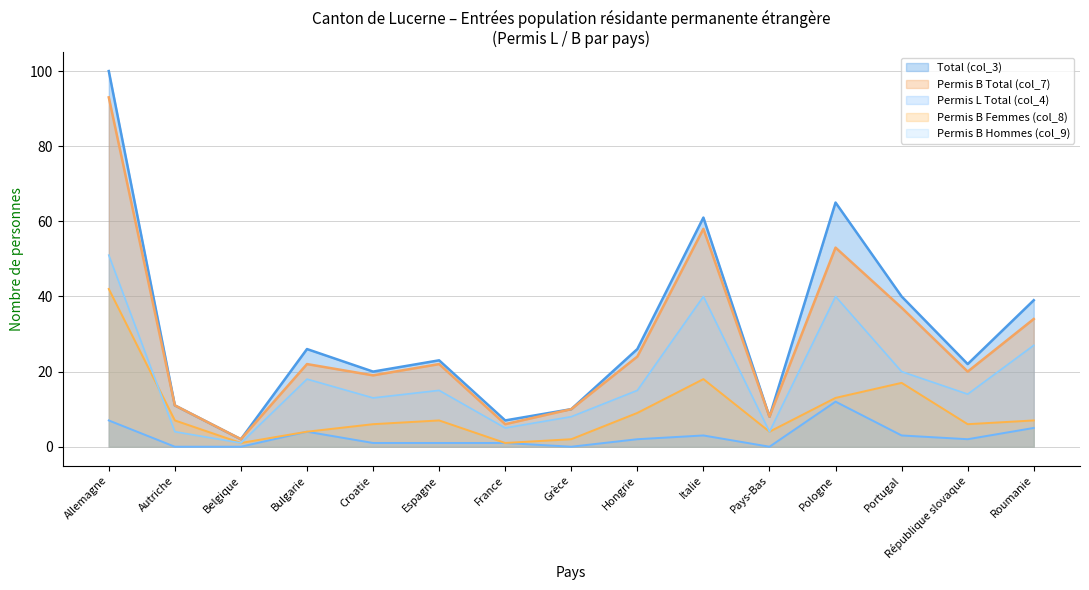

Which category has the highest value in the Permis B Hommes (col_9) series?

Allemagne